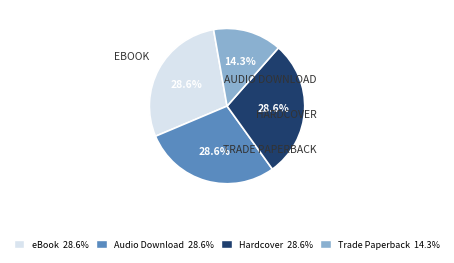

Does any single category account for the majority?

No